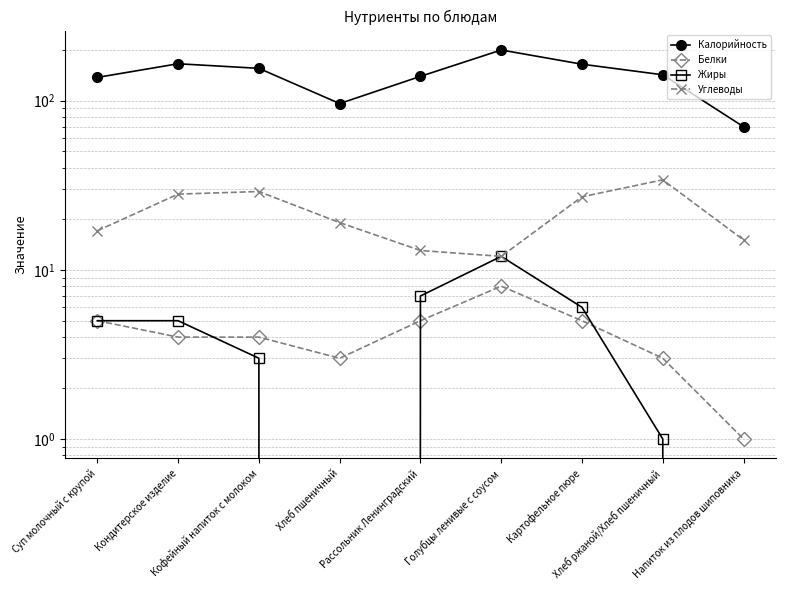

Rank the series by their maximum value, from highest to lowest.

Калорийность, Углеводы, Жиры, Белки